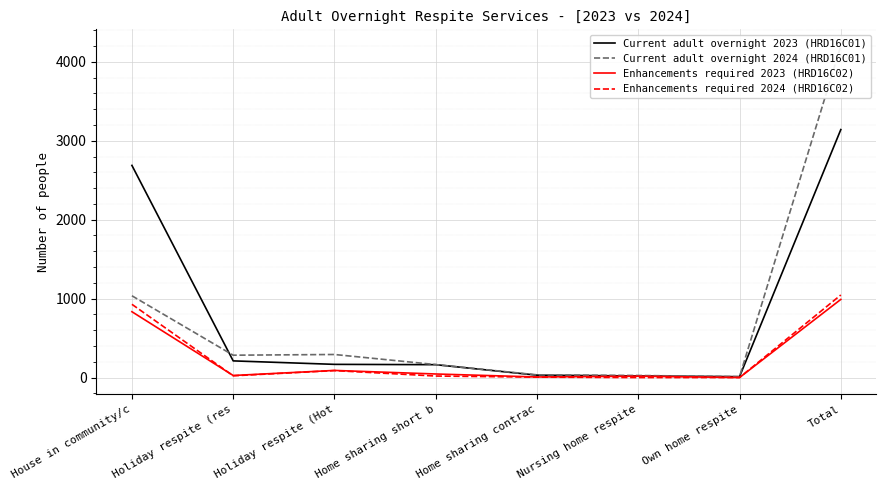

What is the average value of the Enhancements required 2023 (HRD16C02) series?

251